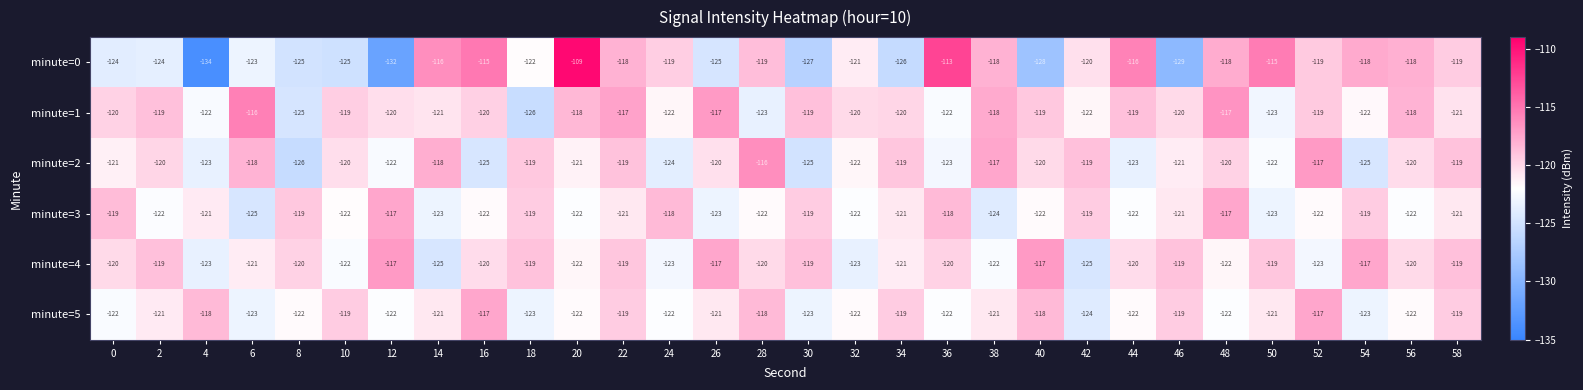

What is the sum of all minute=0 values?

-3635